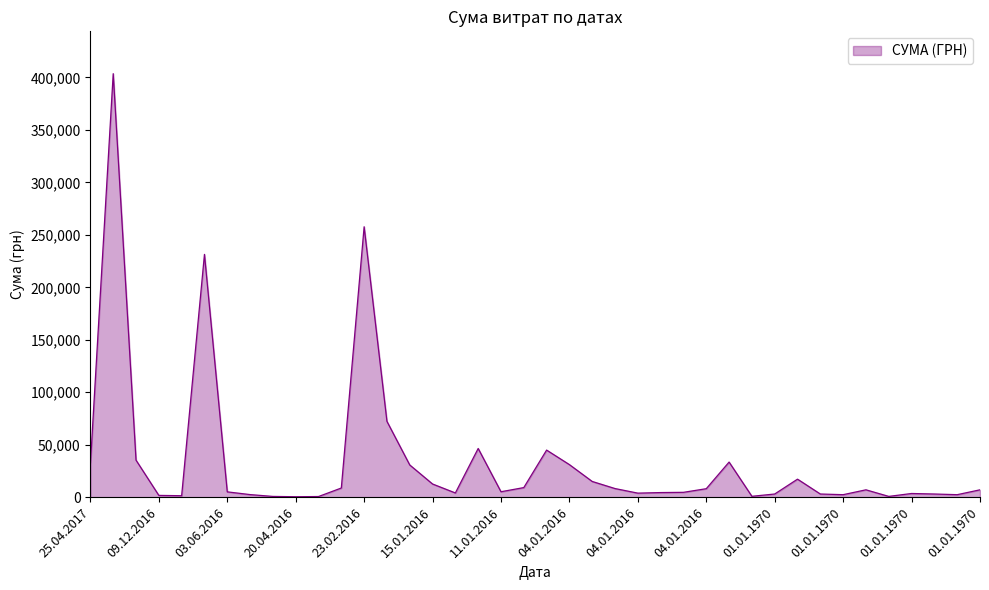

What is the difference between the maximum and minimum values?

403212.2